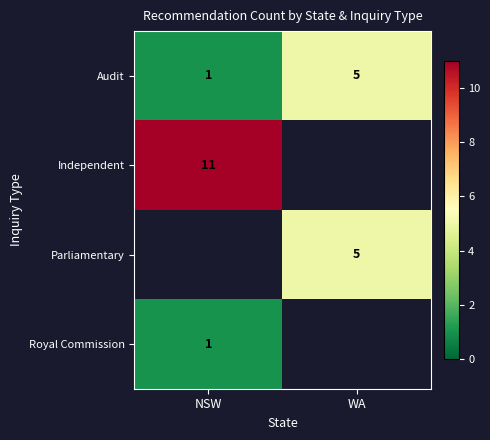

Is the value of Royal Commission at NSW greater than the value of Audit at WA?

No